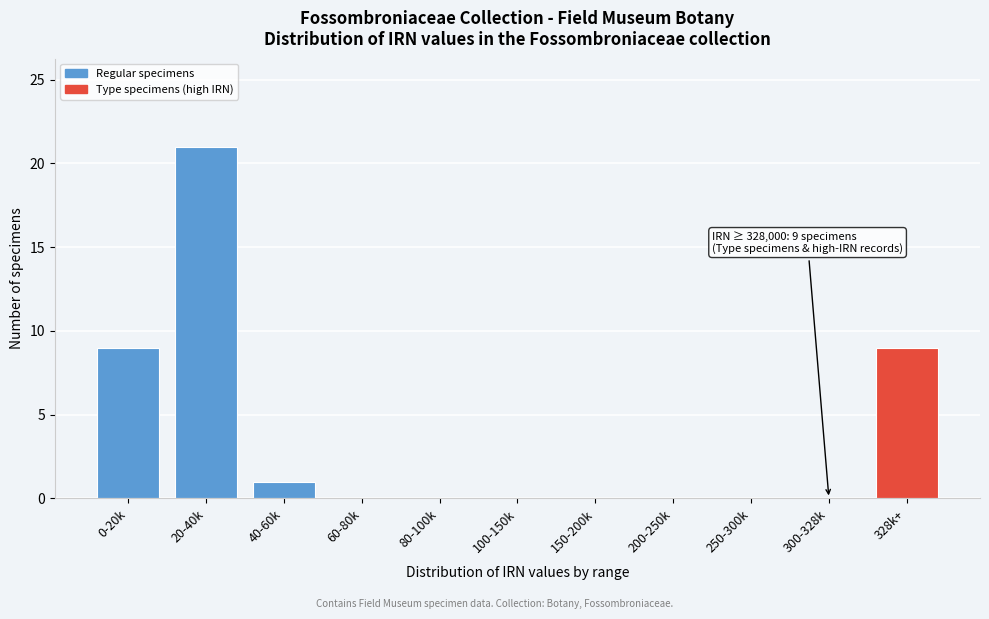

Reading left to right, extract all data points from this chart.

0-20k=9	20-40k=21	40-60k=1	60-80k=0	80-100k=0	100-150k=0	150-200k=0	200-250k=0	250-300k=0	300-328k=0	328k+=9